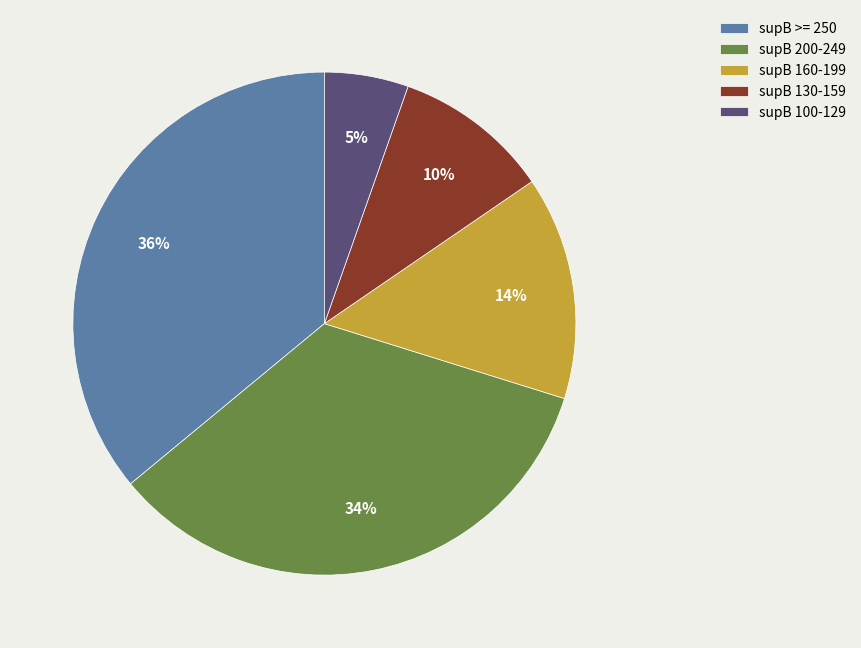

Which slice is the smallest?

supB 100-129